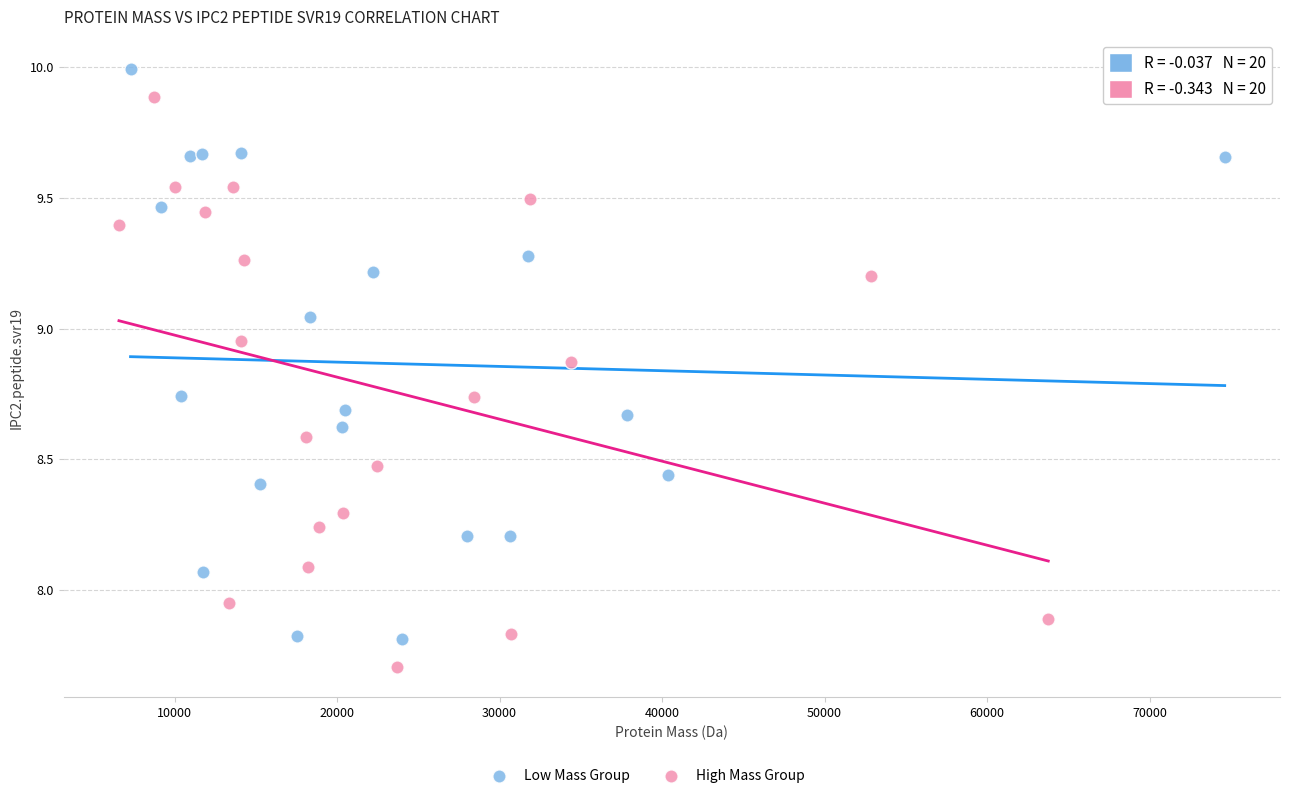

Which series contains the lowest Y value?

High Mass Group